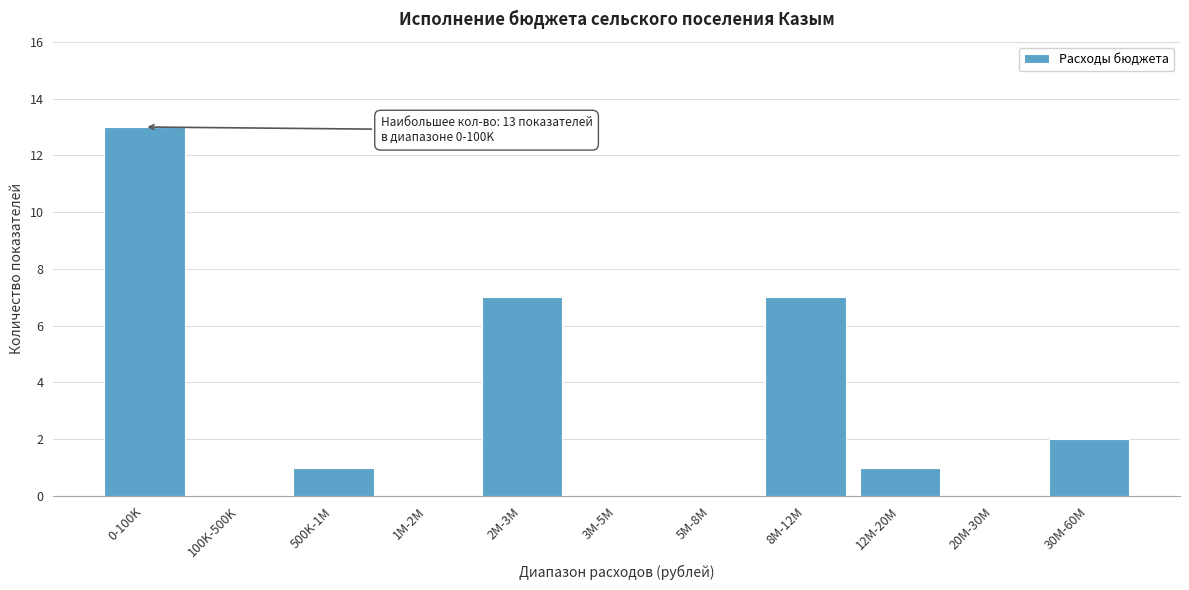

Reading right to left, extract all data points from this chart.

30M-60M=2	20M-30M=0	12M-20M=1	8M-12M=7	5M-8M=0	3M-5M=0	2M-3M=7	1M-2M=0	500K-1M=1	100K-500K=0	0-100K=13